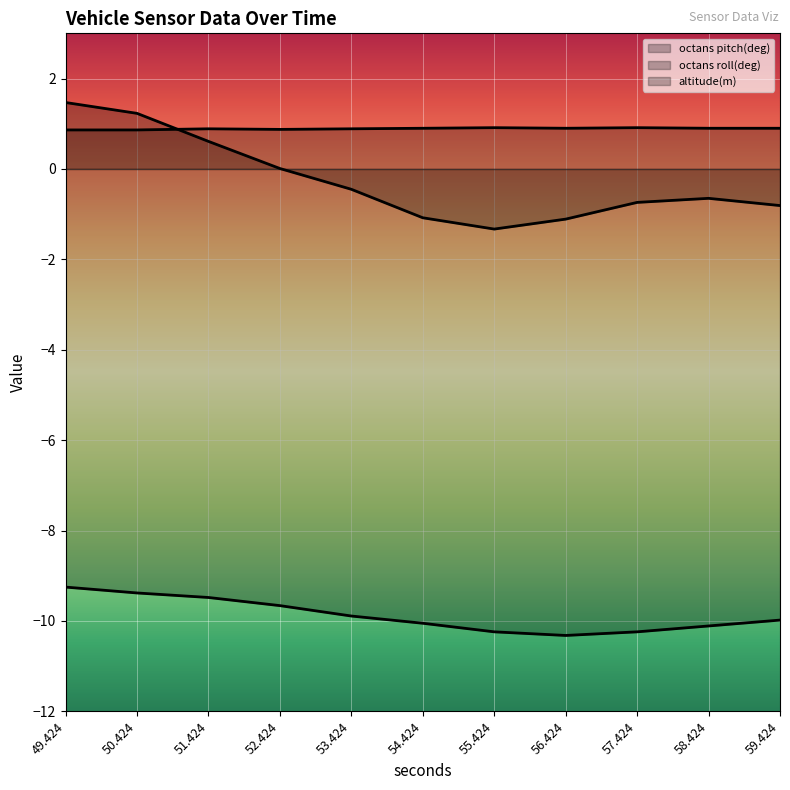

What is the greatest value displayed?

1.5